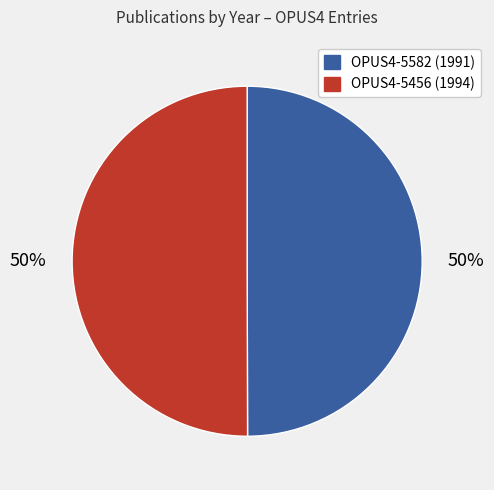

To the nearest percent, what portion does OPUS4-5456 represent?

50%